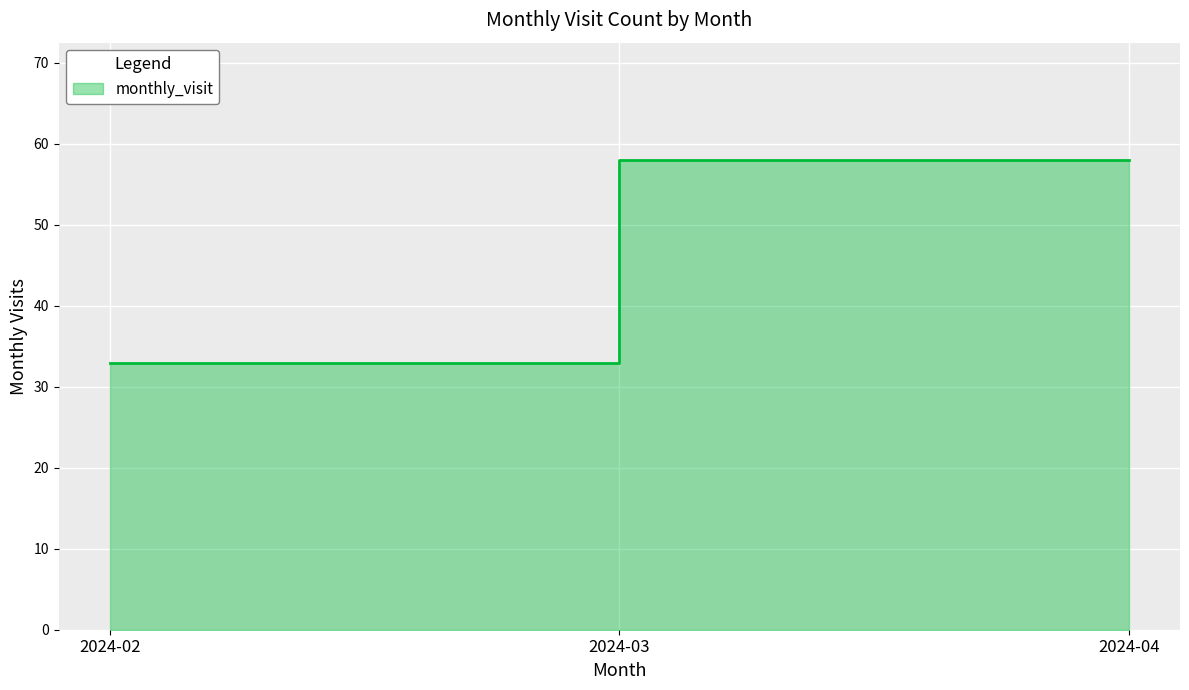

Reading right to left, transcribe all the data shown in this chart.

58	58	33